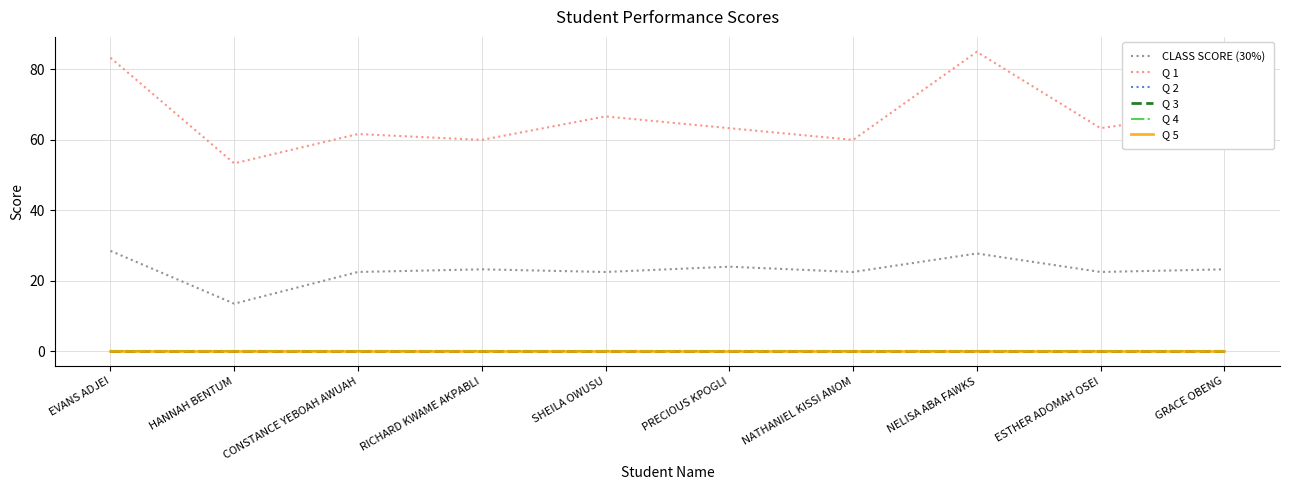

True or false: Q 4 and Q 3 intersect in this chart.

False